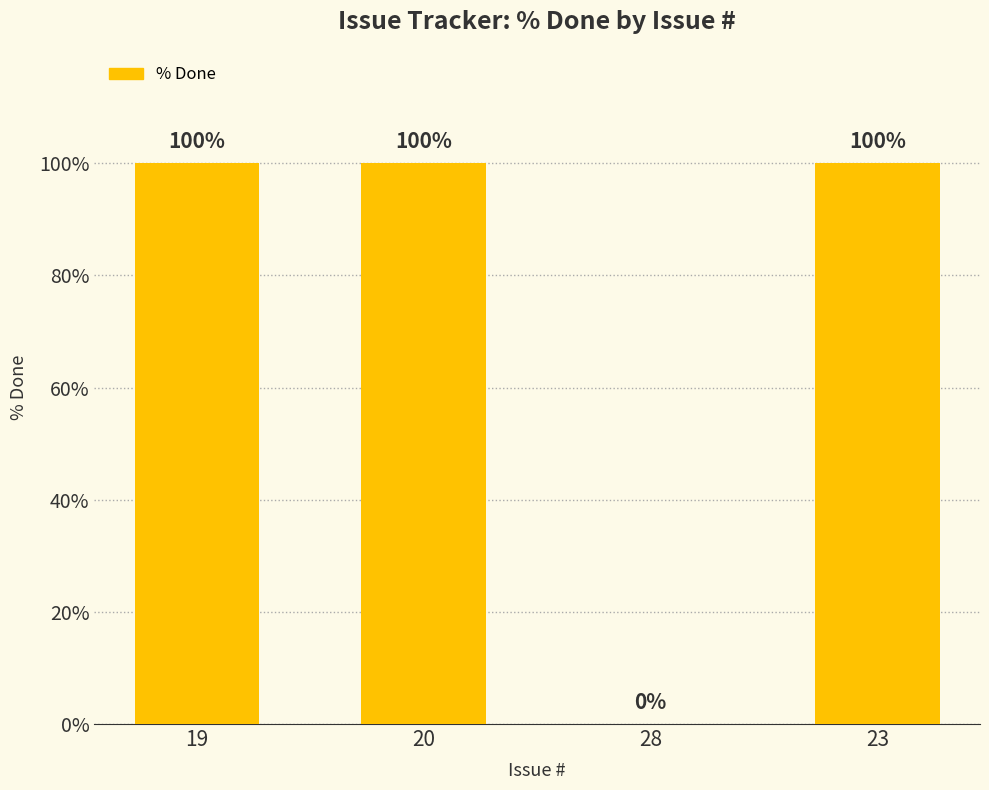

Is it true that the value at 23 is 100?

True